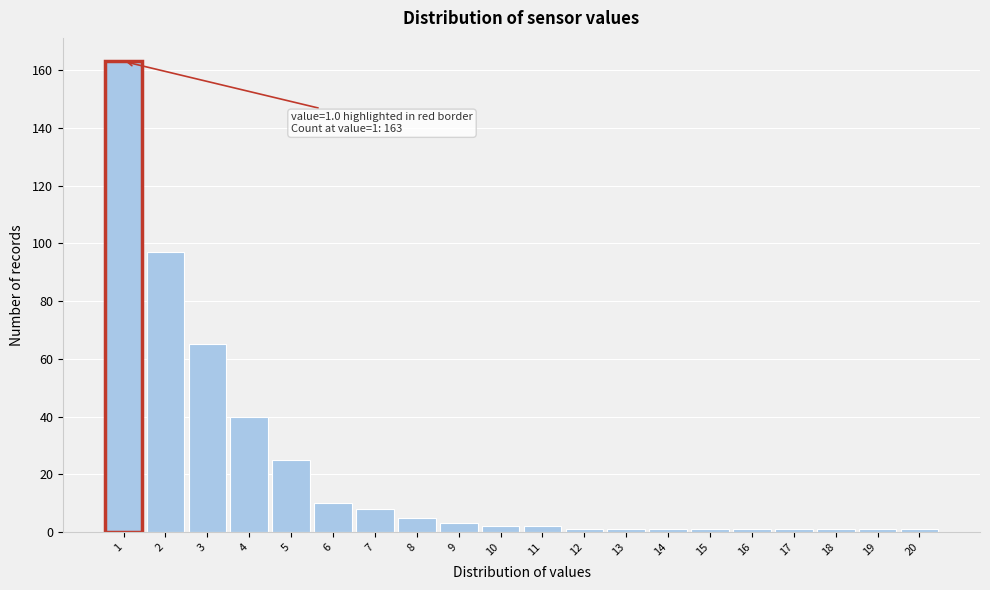

Which range on the x-axis has the tallest bar?

0.5 to 1.5